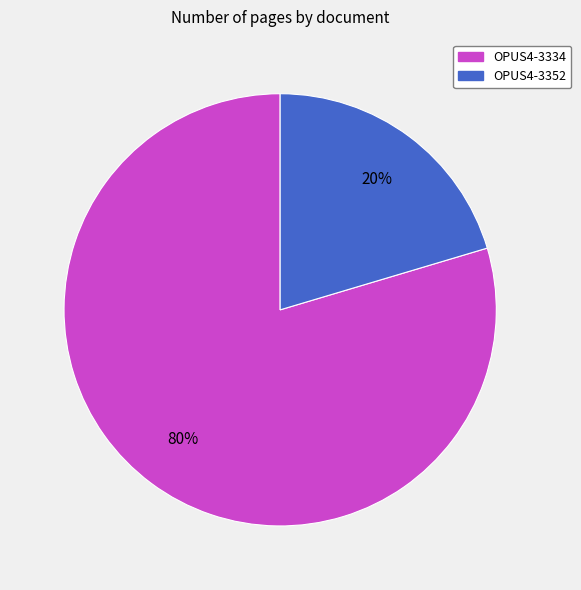

How many segments does this pie chart have?

2